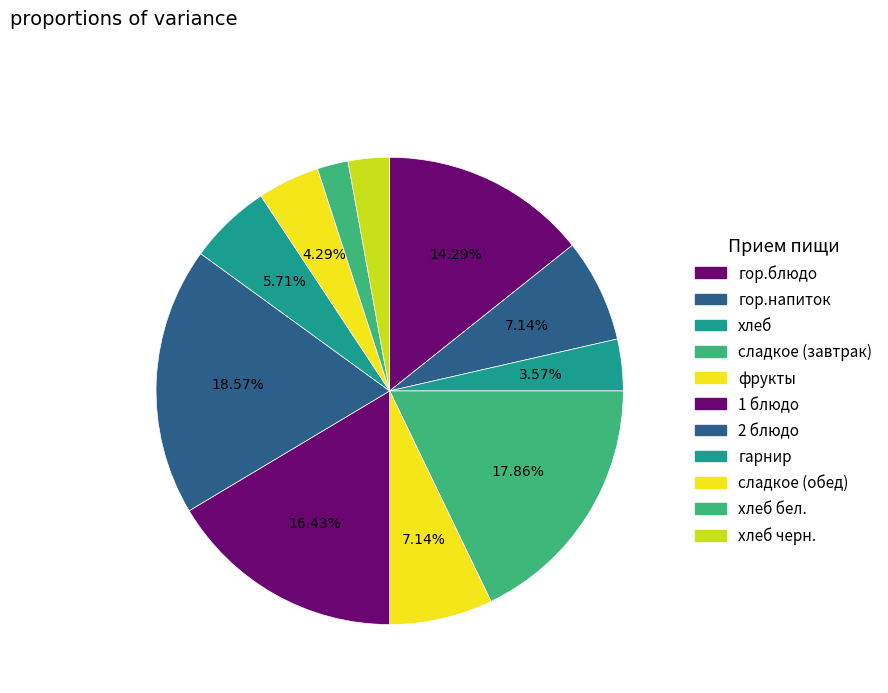

True or false: 1 блюдо accounts for 31% of the total.

False